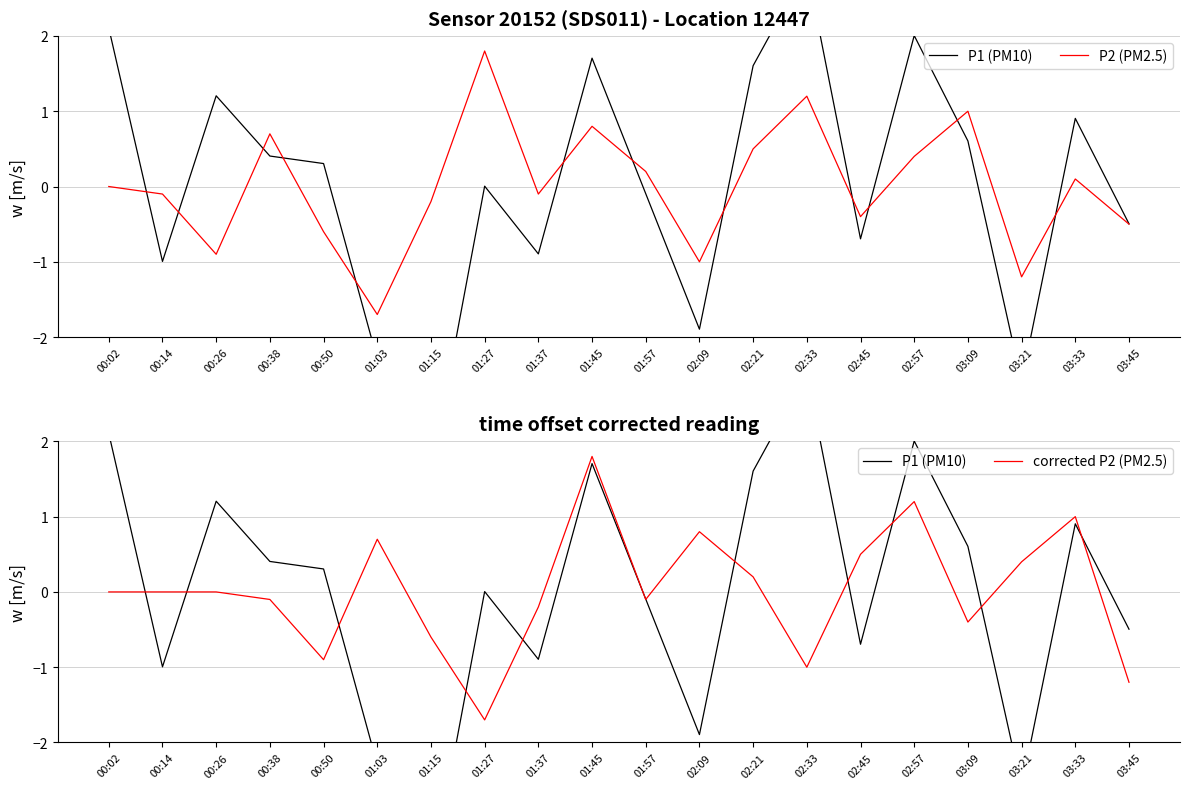

How many data points in corrected P2 (PM2.5) are above 0?

8